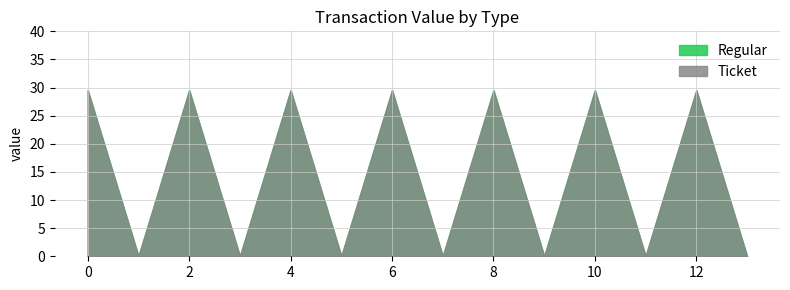

In Ticket, how many points are lower than both neighbors (excluding endpoints)?

6